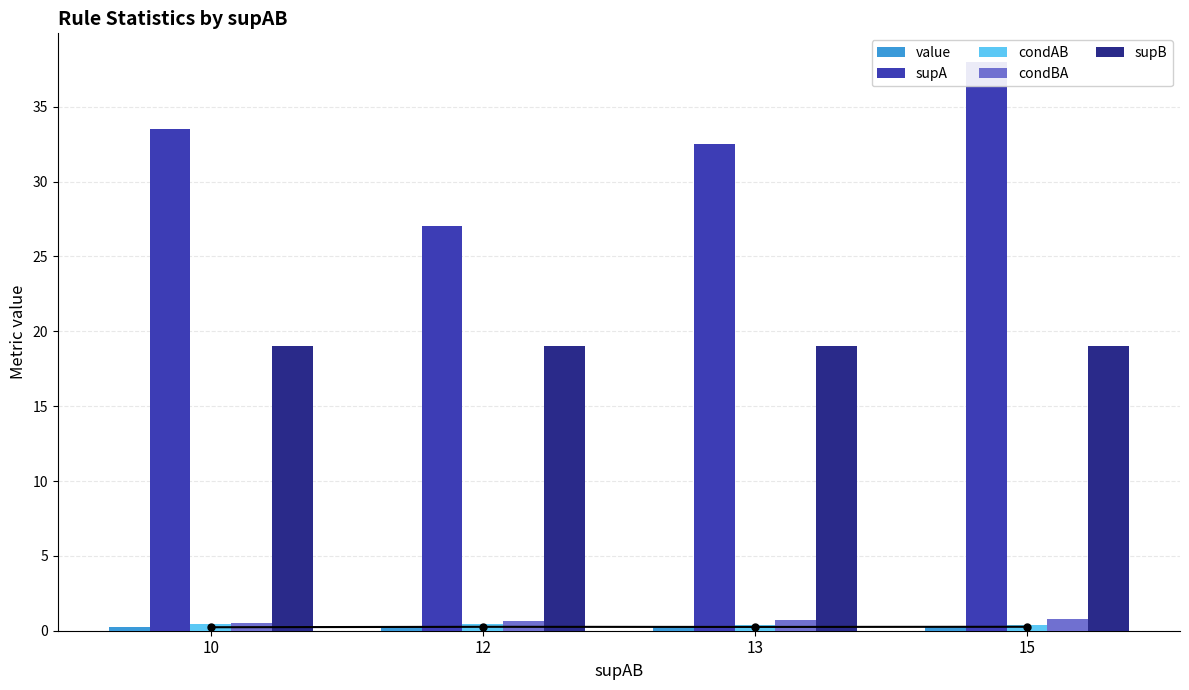

Reading left to right, extract all data points from this chart.

value_line: 10=0.2	12=0.3	13=0.3	15=0.3
value: 10=0.2	12=0.3	13=0.3	15=0.3
supA: 10=33.5	12=27.0	13=32.5	15=38.0
condAB: 10=0.5	12=0.4	13=0.4	15=0.4
condBA: 10=0.5	12=0.6	13=0.7	15=0.8
supB: 10=19.0	12=19.0	13=19.0	15=19.0